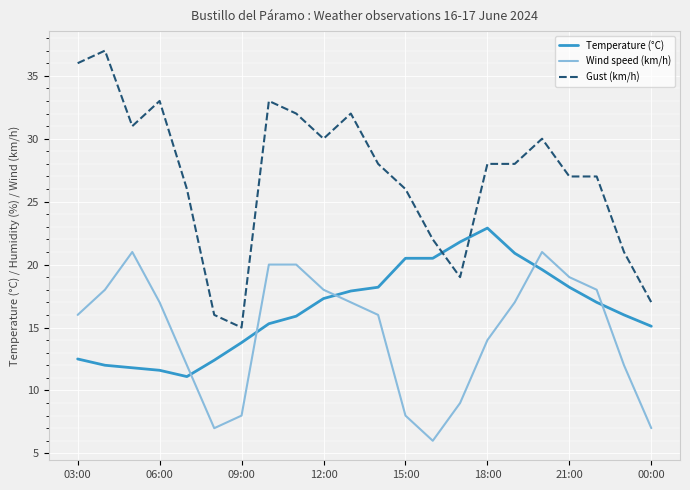

What is the maximum value shown in the chart?

37.0